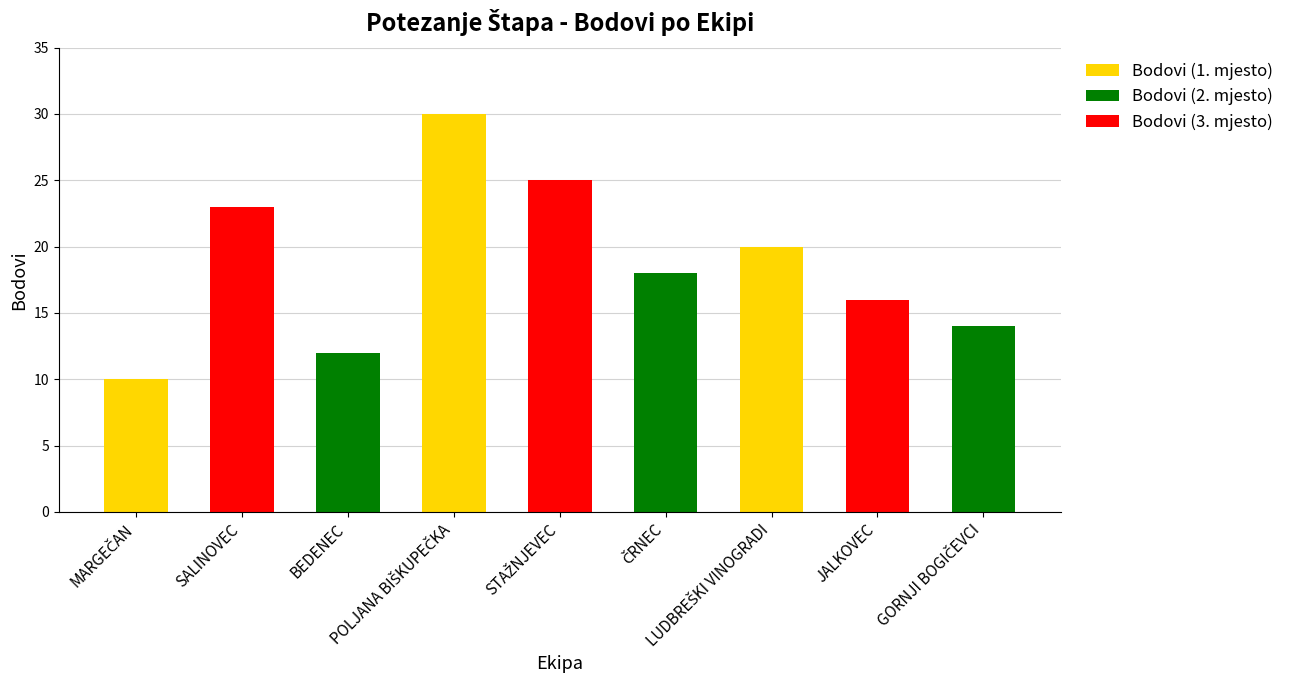

Count the number of data series in this chart.

1